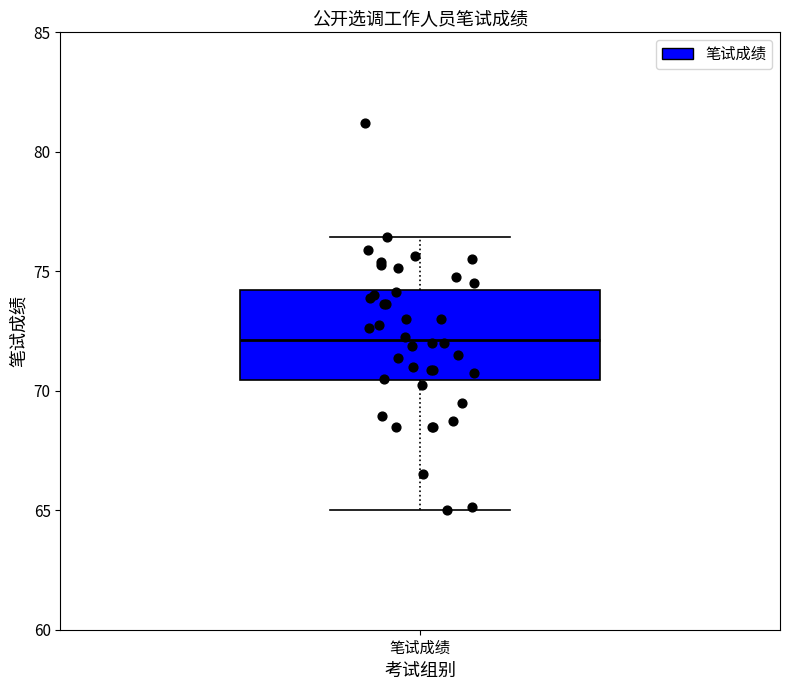

Transcribe this box plot: give where the median line is, the range the box spans, and where the two whiskers end, as read against the y-axis. The values are not printed on the chart, so give them approximately, as read against the axis.

median 72.0, box 70.5 to 74.0, whiskers 65.0 to 76.5